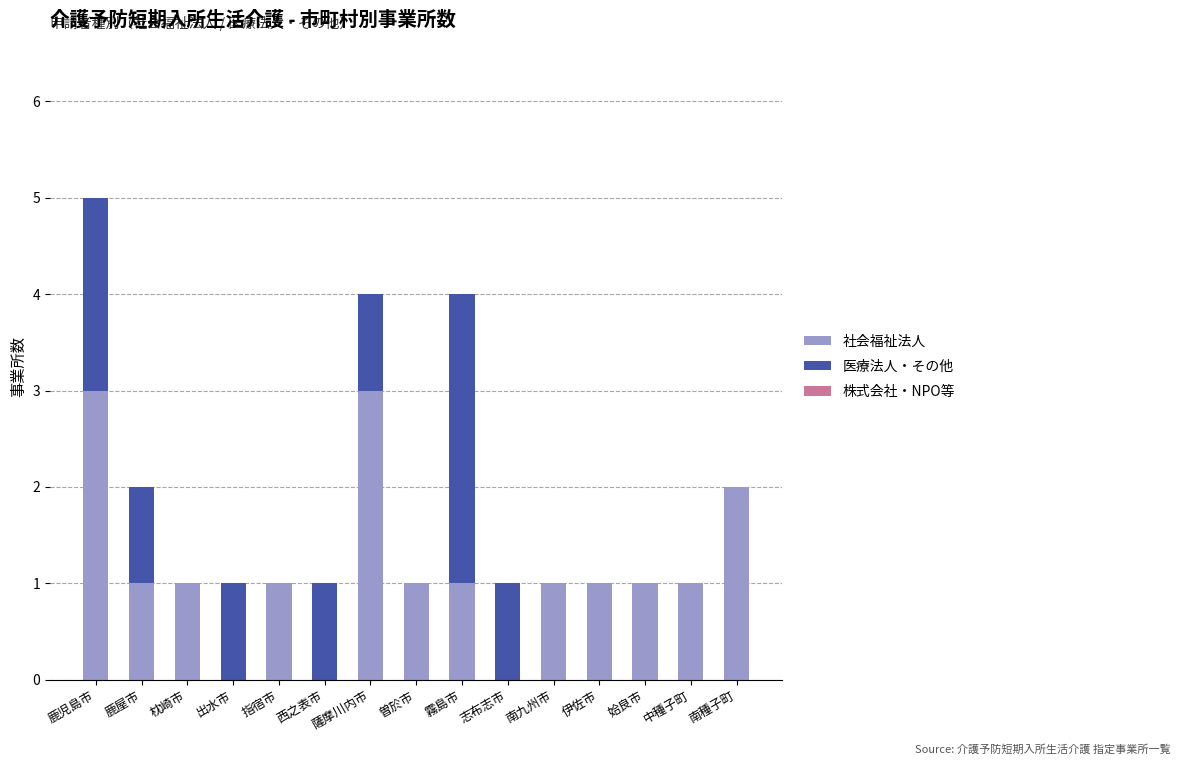

What is the total value across all series at 薩摩川内市?

4